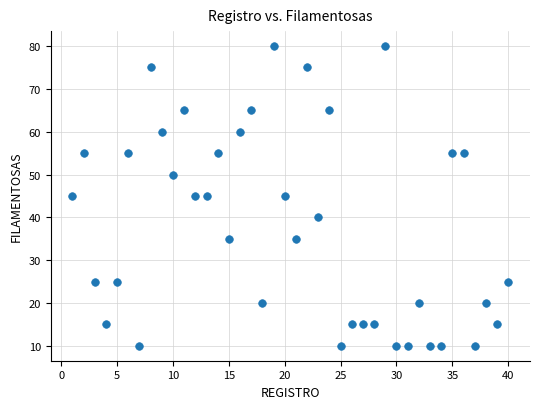

What is the range of Y values (max minus min)?

70